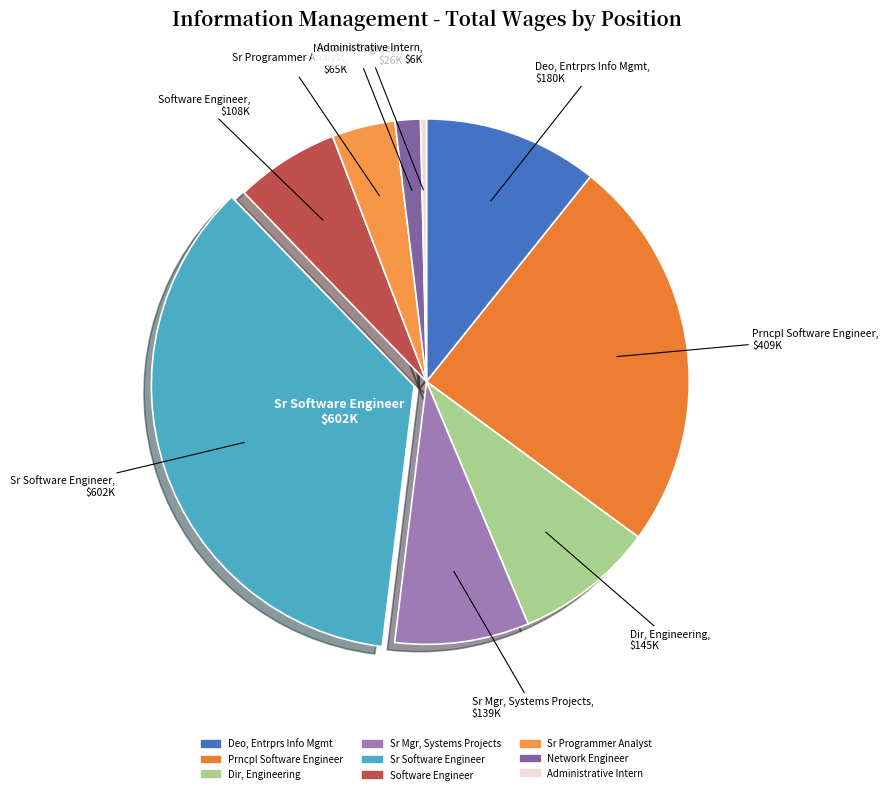

Is there a majority slice in this chart?

No